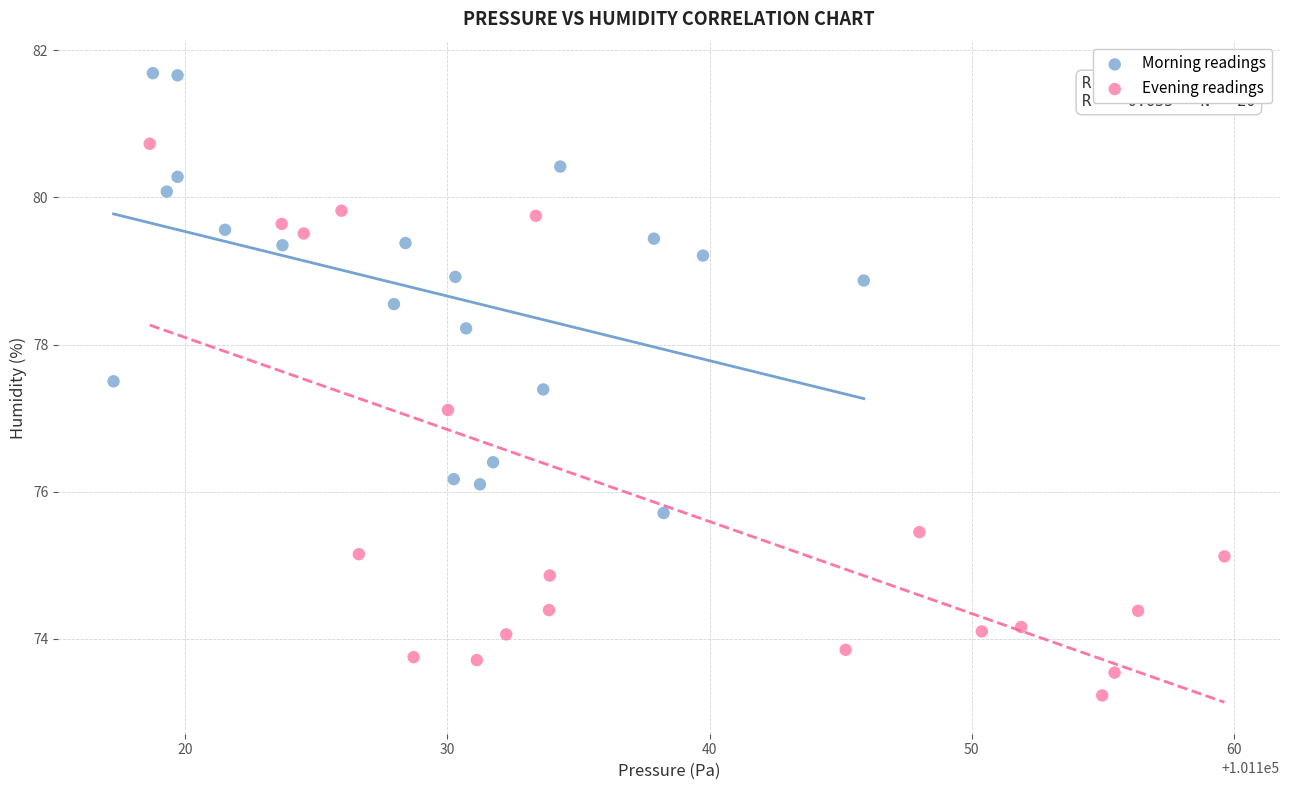

Which series has the widest spread of Y values?

Evening readings